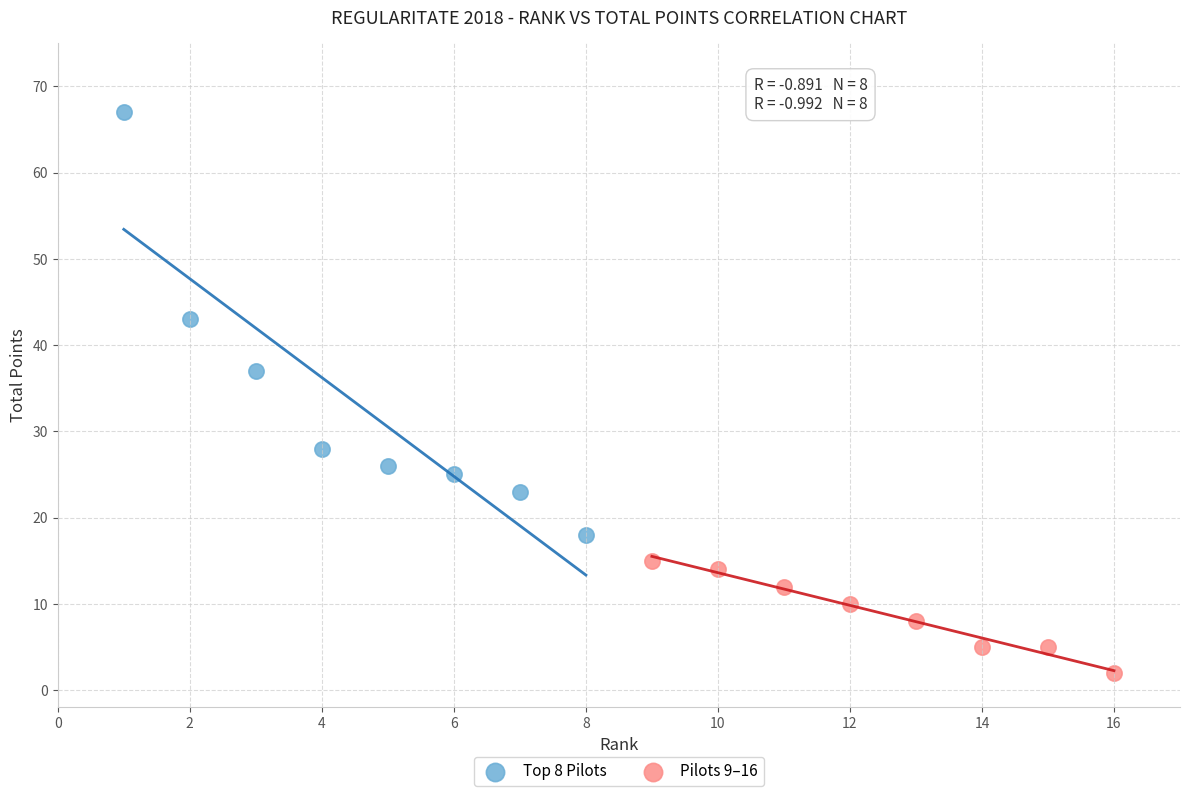

Which series reaches the maximum Y coordinate?

Top 8 Pilots